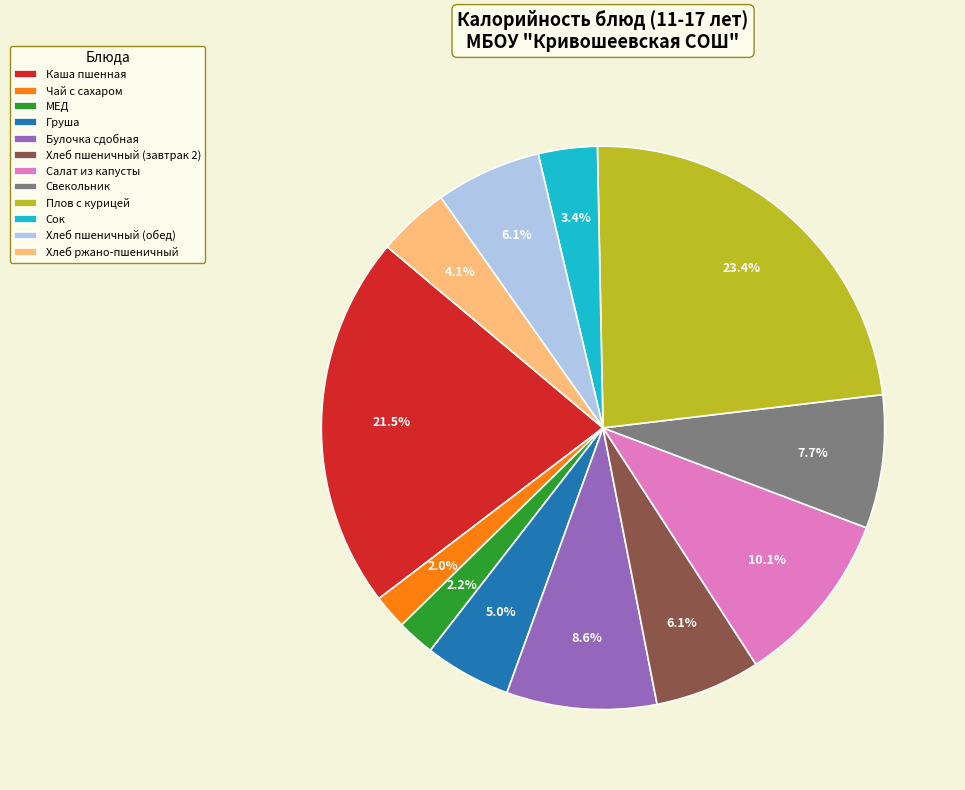

Which category has the biggest portion of the pie?

Плов с курицей